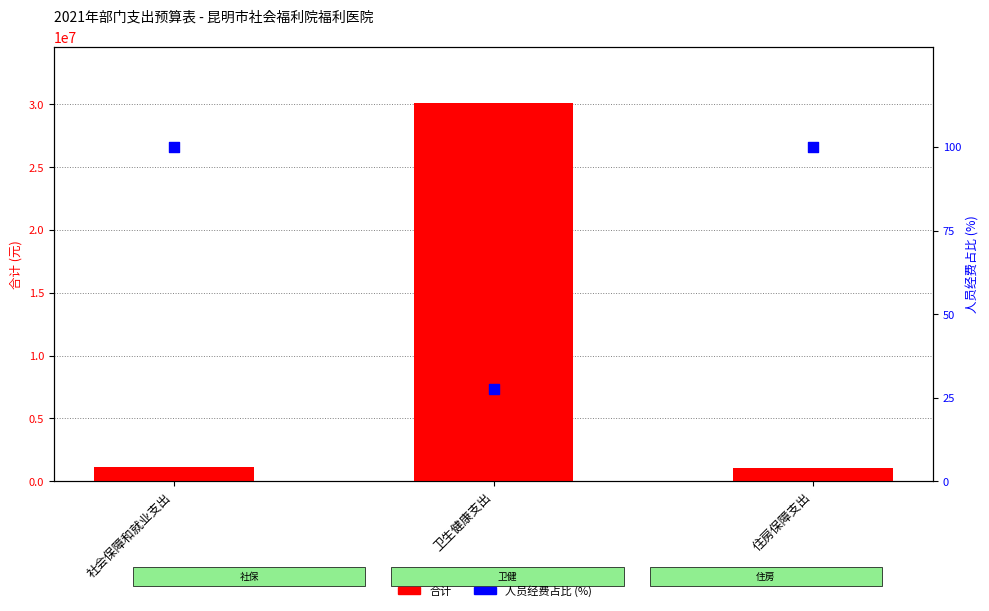

Is the value of 合计 at 社会保障和就业支出 greater than the value of 人员经费占比 (%) at 社会保障和就业支出?

Yes